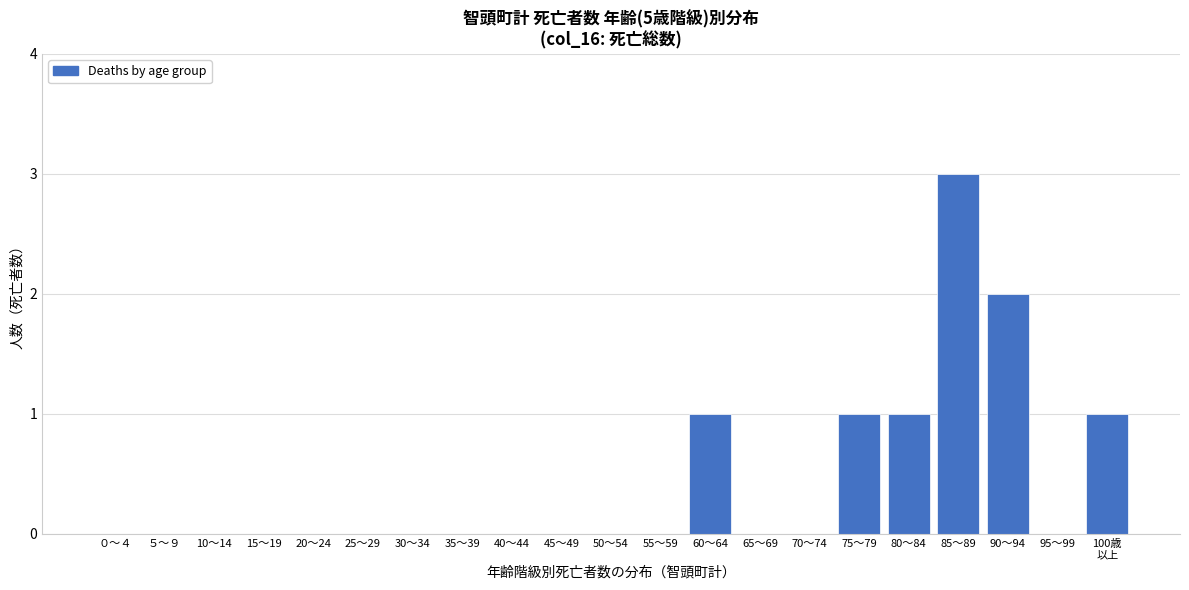

At which category does the chart reach its peak across all series?

85～89